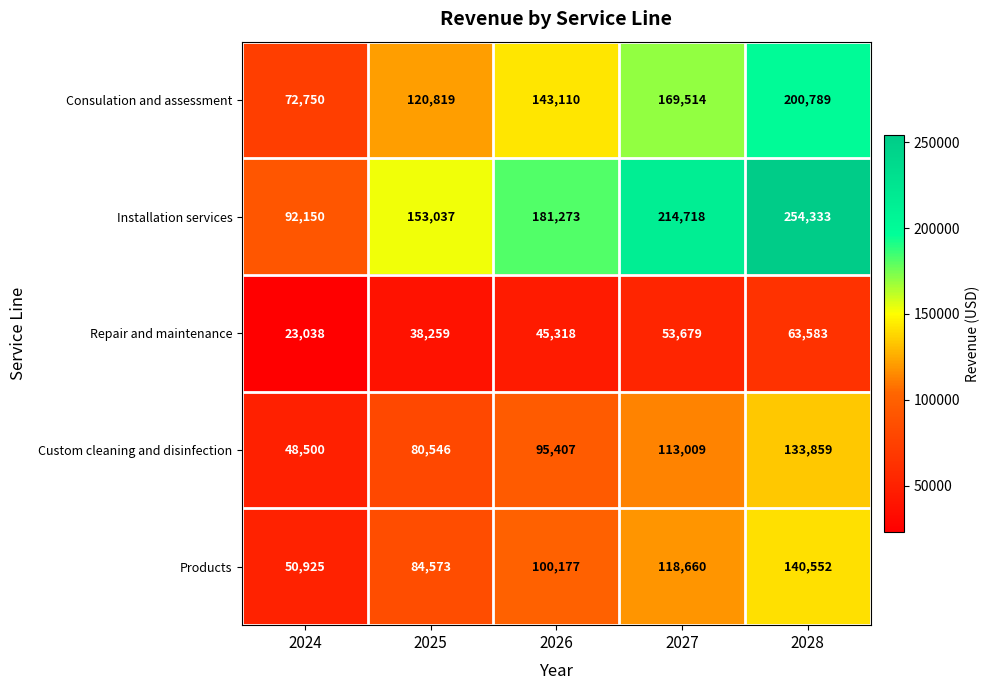

List the series in order of their peak value, highest first.

Installation services, Consulation and assessment, Products, Custom cleaning and disinfection, Repair and maintenance